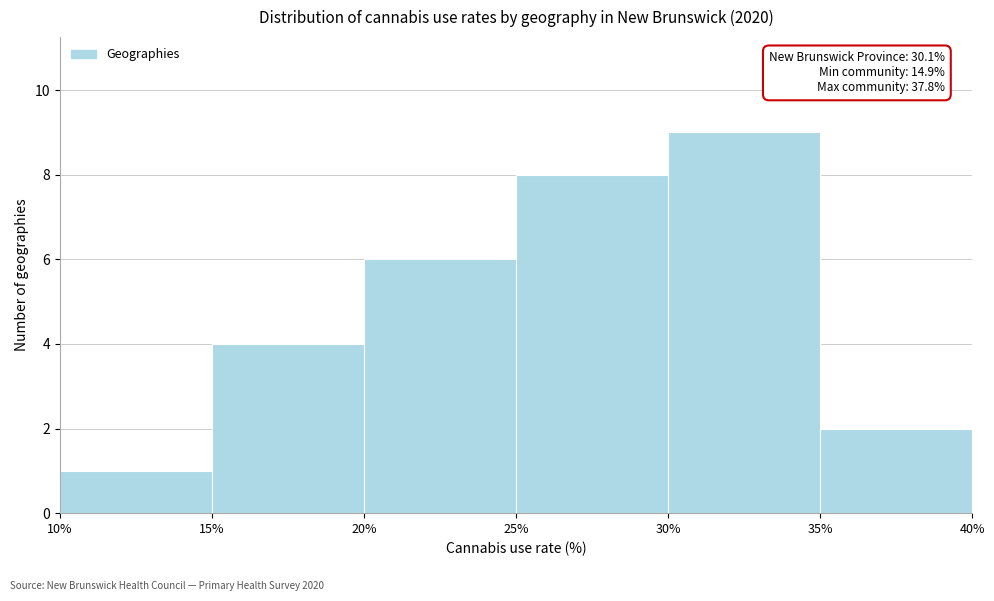

Over which range of the x-axis is the bar tallest?

30% to 35%